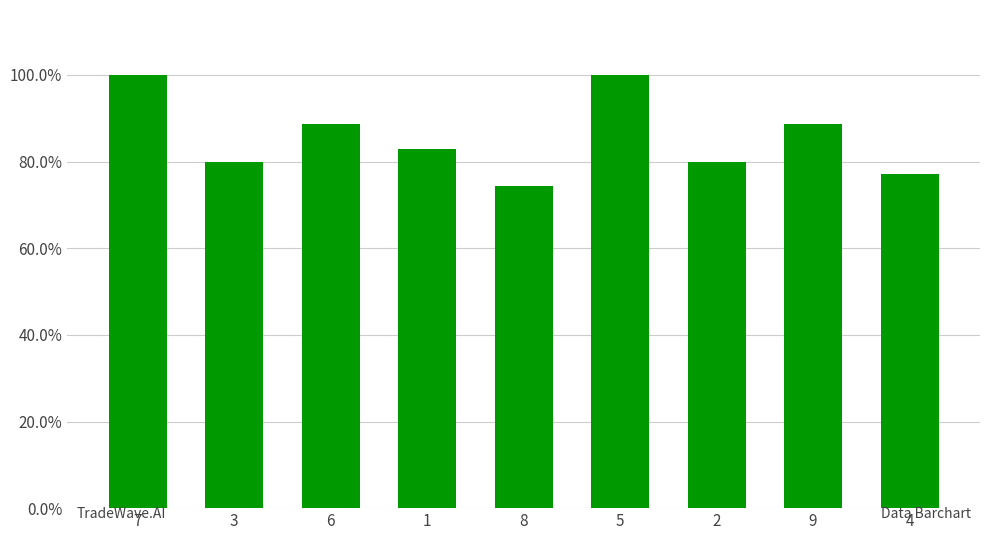

What position from the left is 3?

2